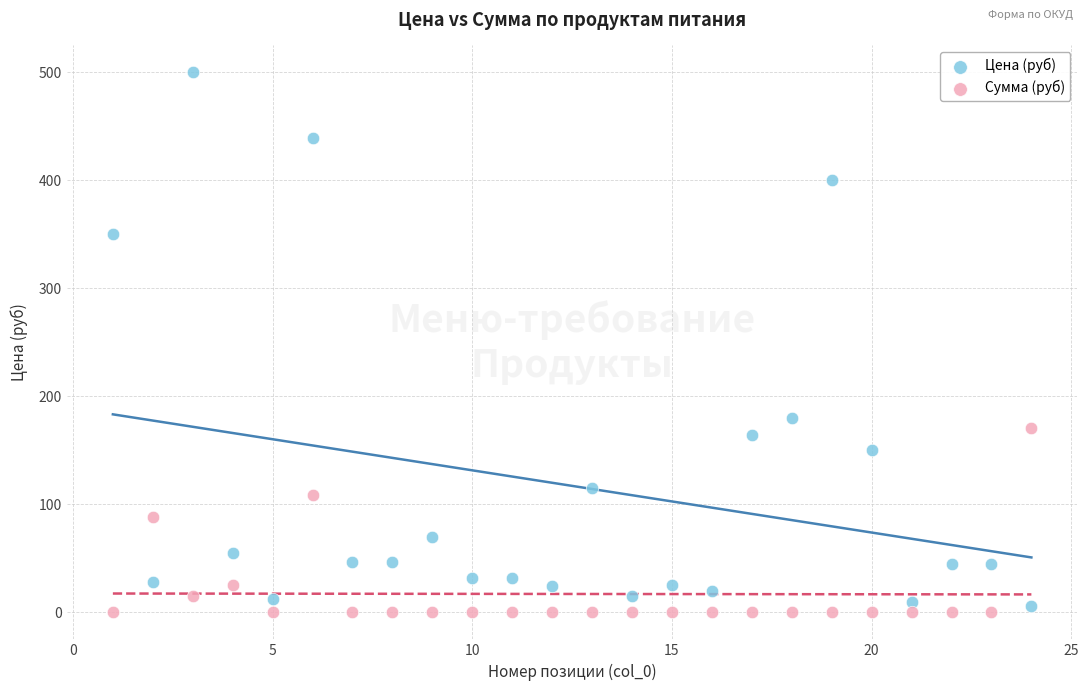

Which series contains the lowest Y value?

Сумма (руб)